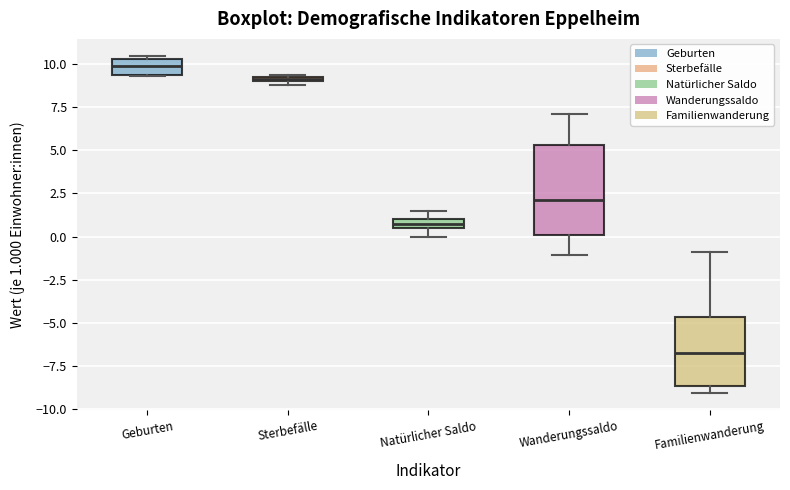

Which box has the highest median line?

Geburten